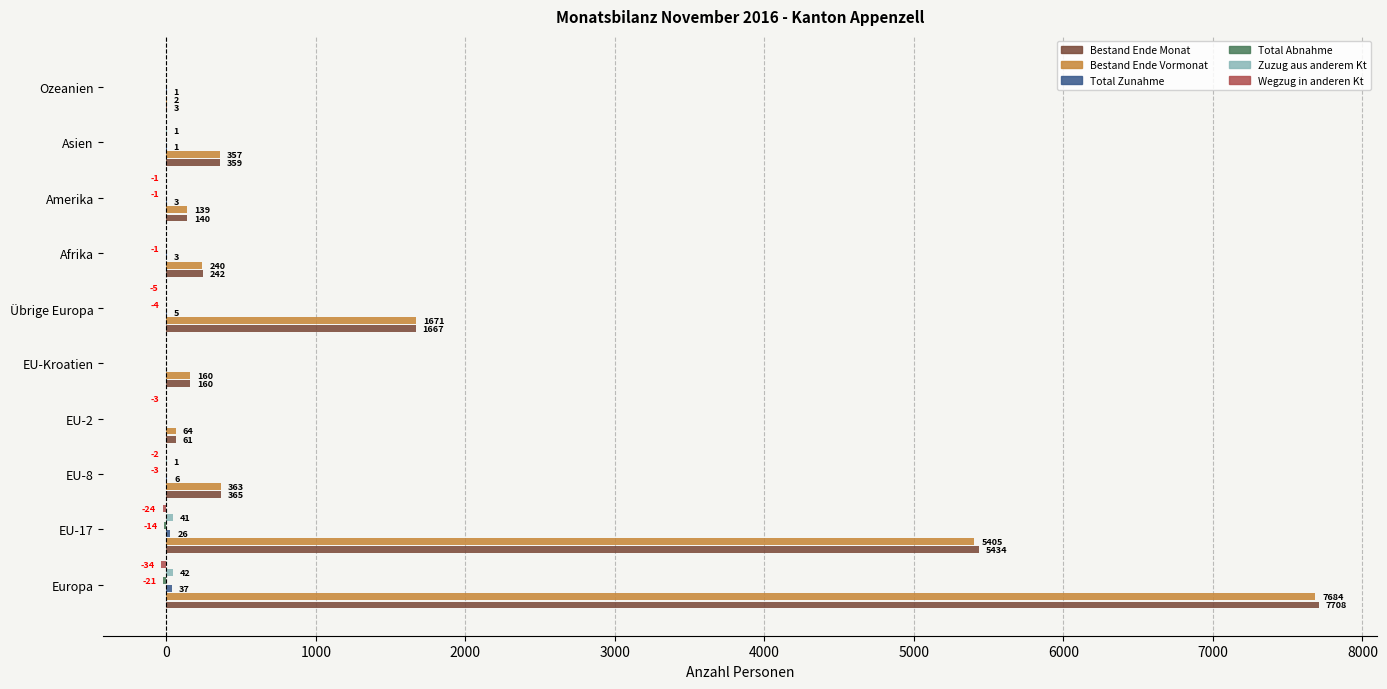

Which series changed the most between Afrika and Amerika?

Bestand Ende Monat